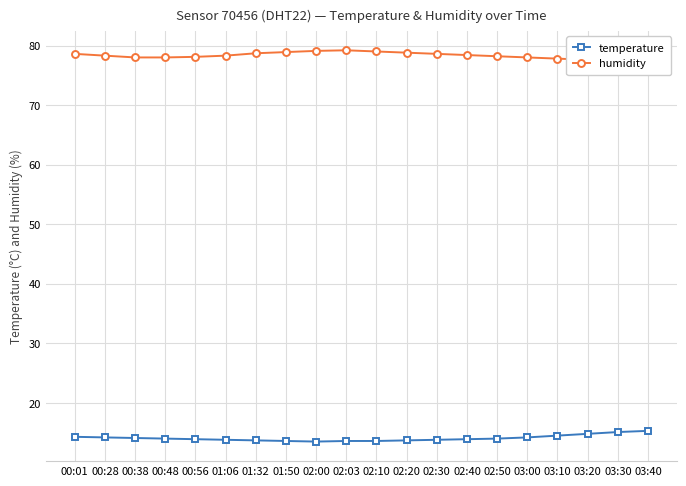

How many interior local peaks does the humidity series have?

1